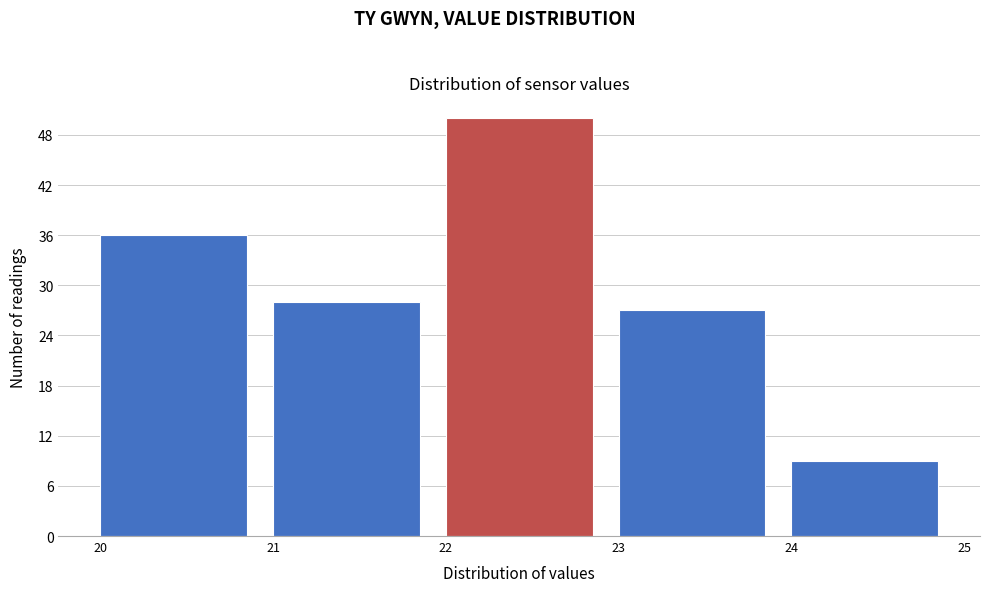

What is the height of the bar covering 22 to 23 on the x-axis? The values are not printed on the chart, so give them approximately, as read against the axis.

50